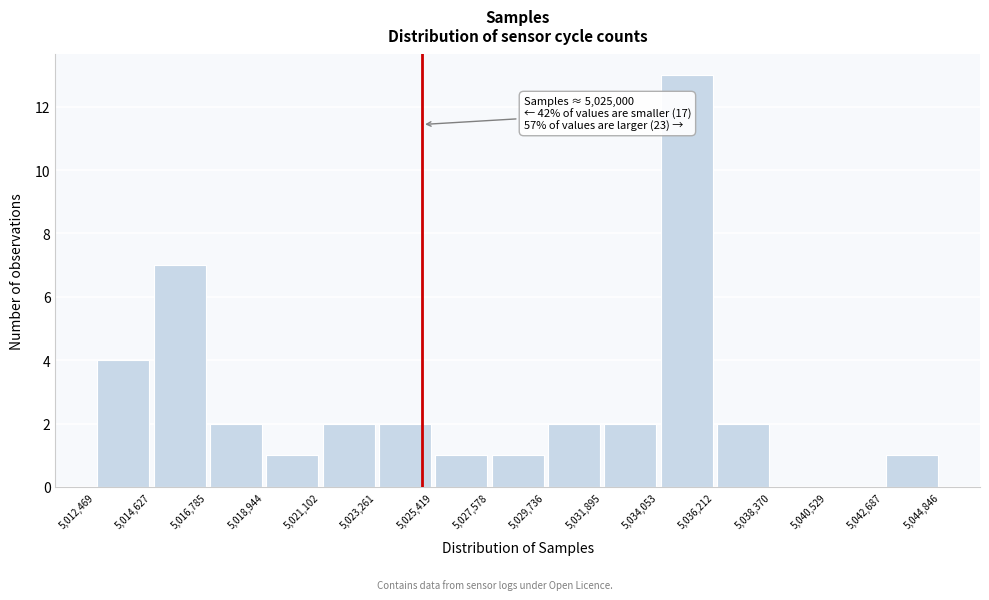

Over which range of the x-axis is the bar tallest?

5,034,053 to 5,036,212